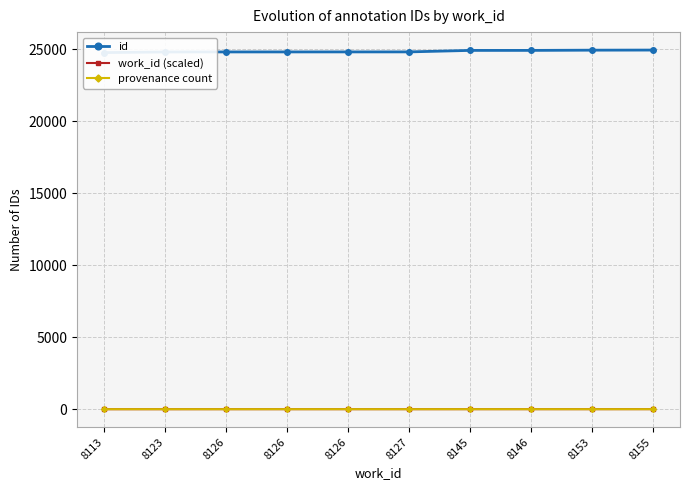

The work_id (scaled) series shows 6 at 8155. True or false?

False